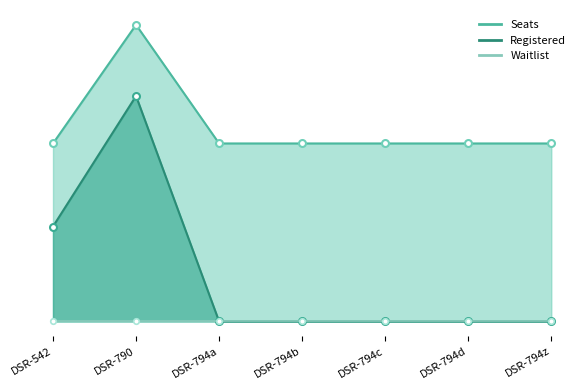

True or false: Registered and Seats cross at least once.

False